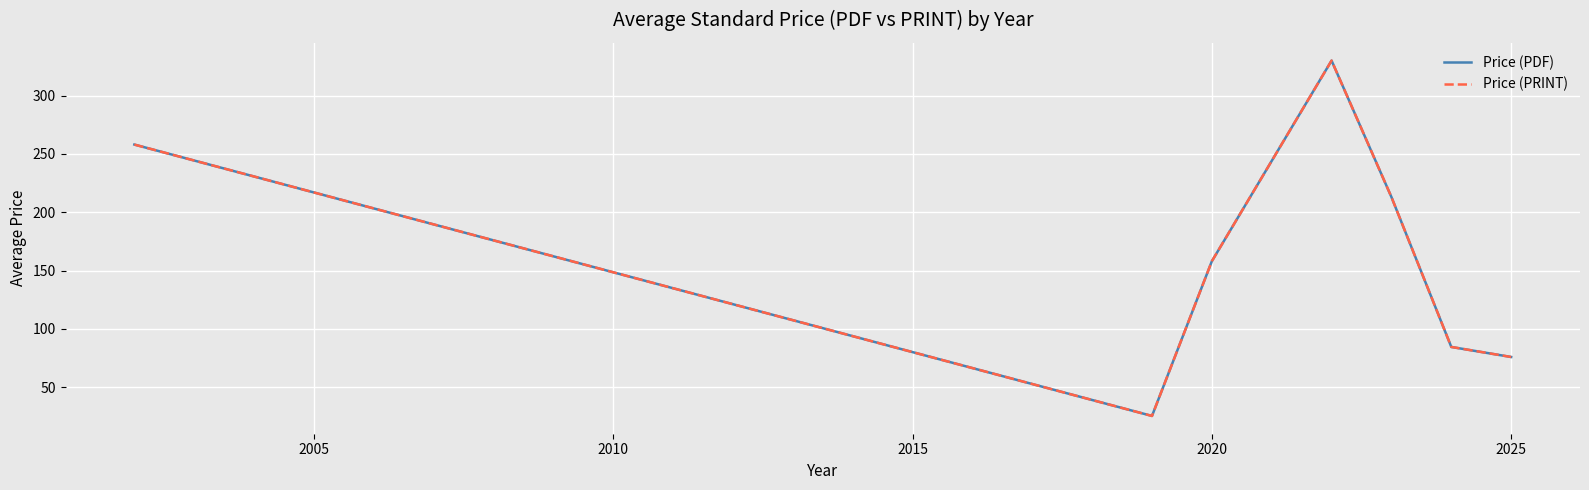

Does the chart display data point markers on the line(s)?

No